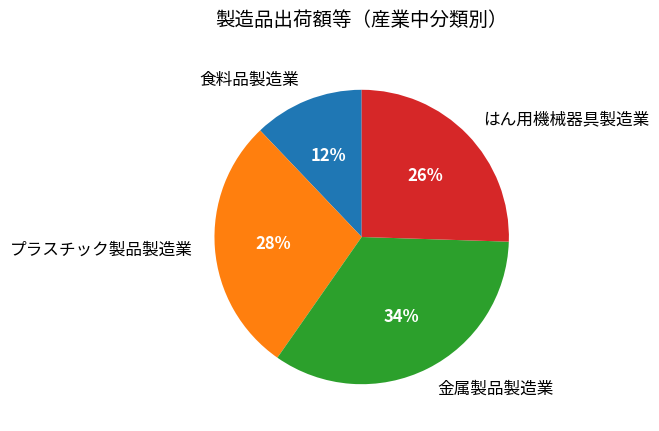

What percentage is the はん用機械器具製造業 slice, to the nearest percent?

26%